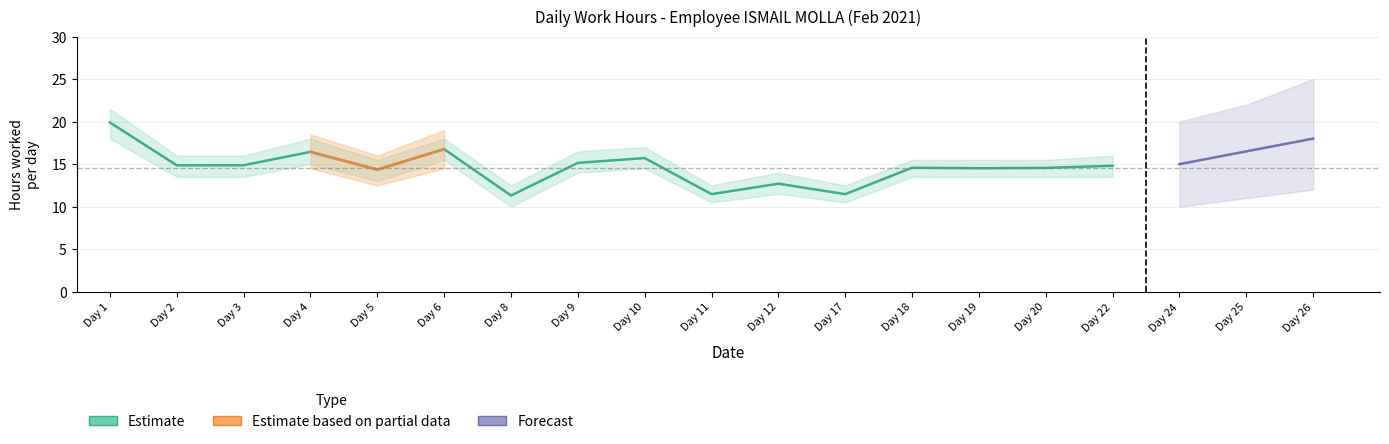

What is the value of the Estimate point at the 3rd from the left?

14.9